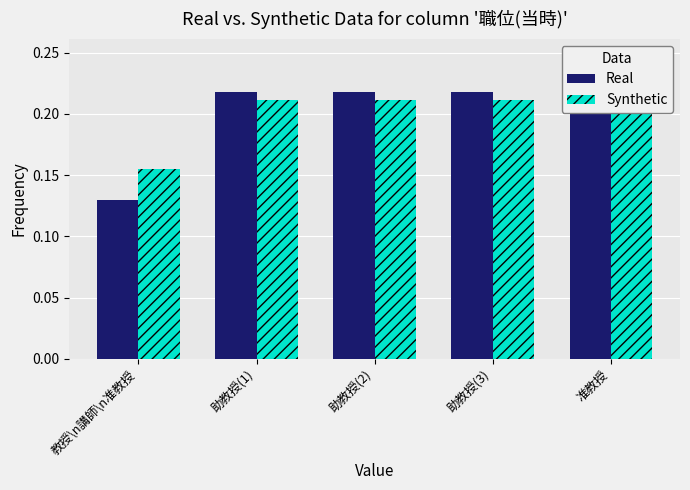

What is the average value of the Real series?

0.2